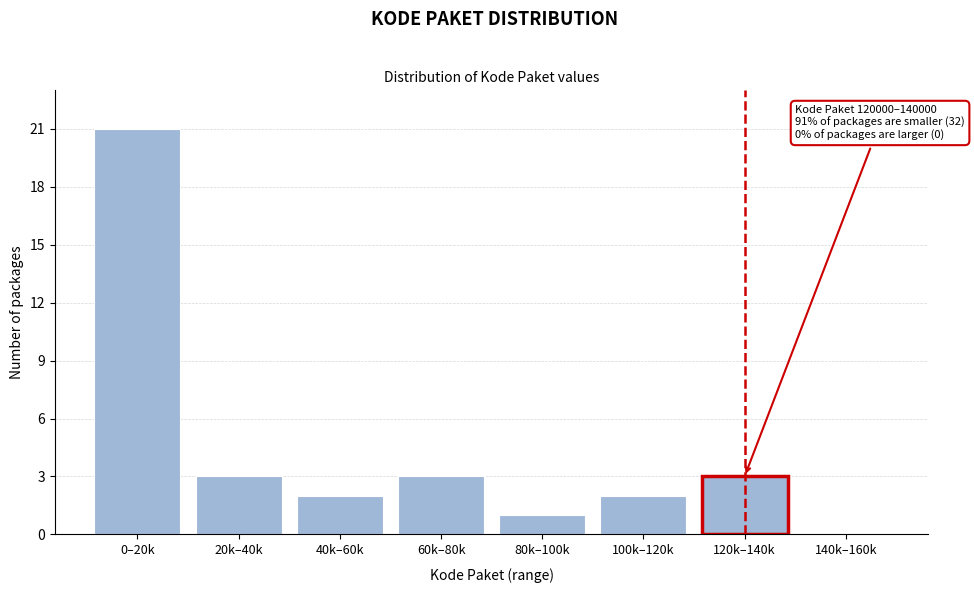

Reading left to right, extract all data points from this chart.

0–20k=21	20k–40k=3	40k–60k=2	60k–80k=3	80k–100k=1	100k–120k=2	120k–140k=3	140k–160k=0